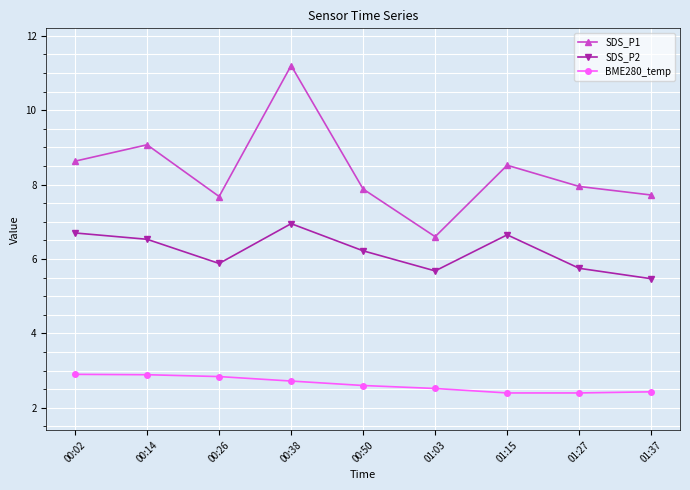

What is the total value across all series at 00:26?

16.4